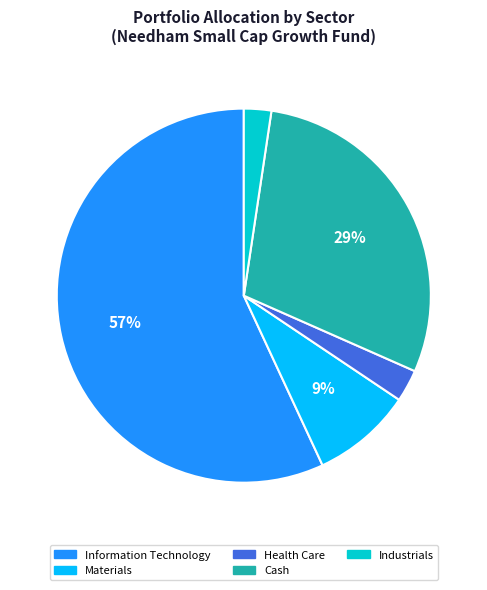

To the nearest percent, what is the difference between the largest and smallest slice percentages?

55%